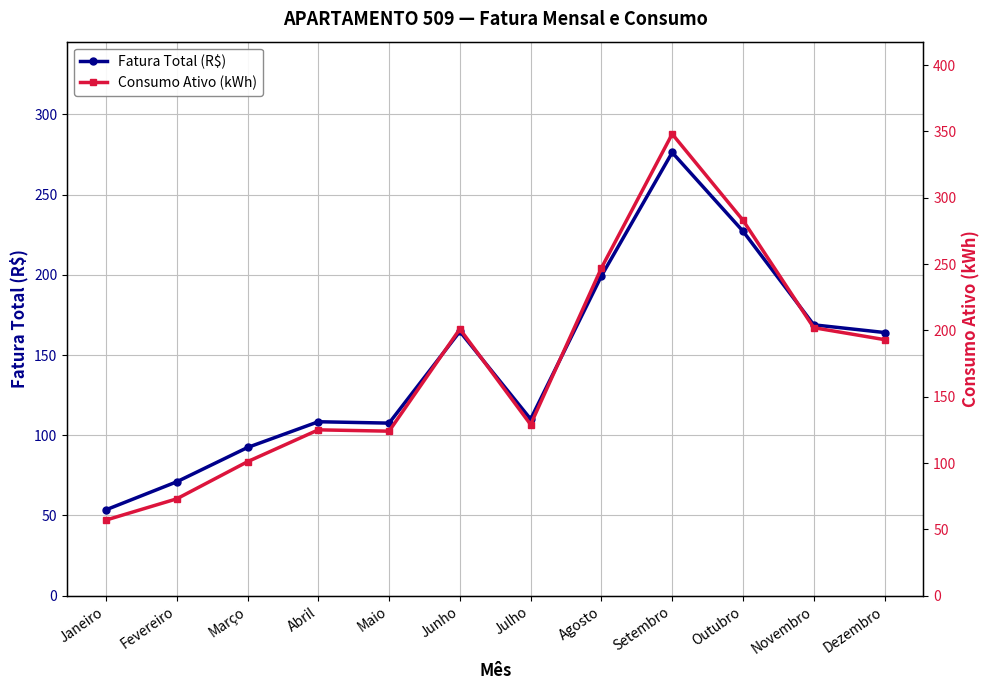

What are all the series names shown in the legend?

Fatura Total (R$), Consumo Ativo (kWh)